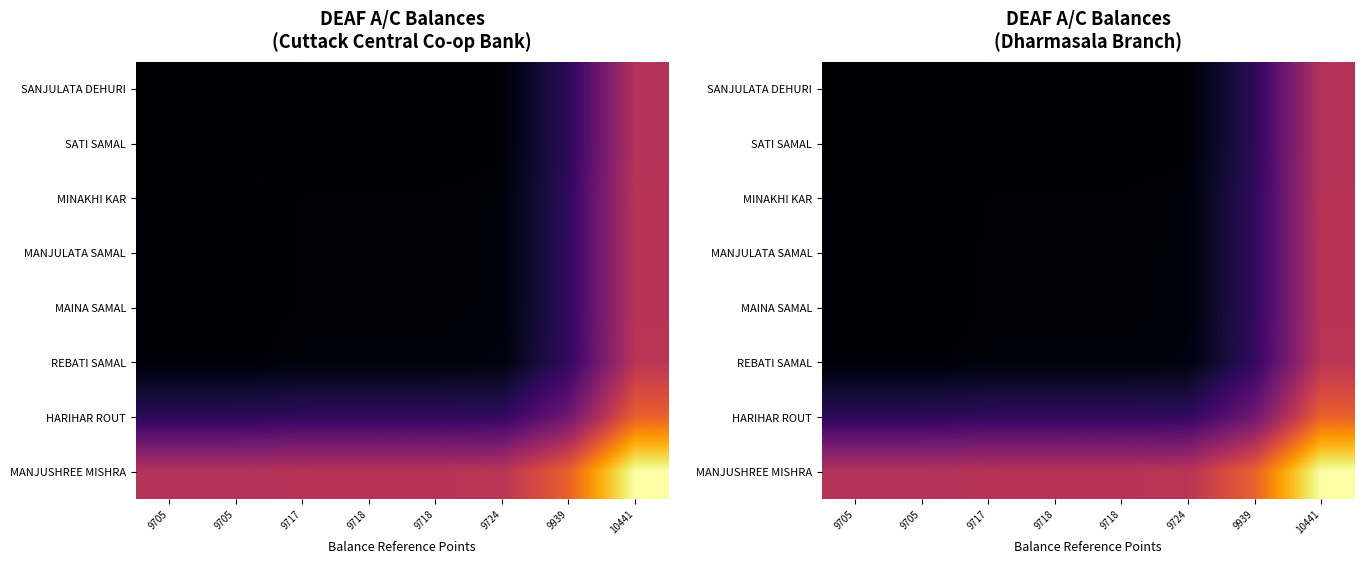

List the labels in order of MANJULATA SAMAL value, smallest first.

9705, 9705, 9717, 9718, 9718, 9724, 9939, 10441